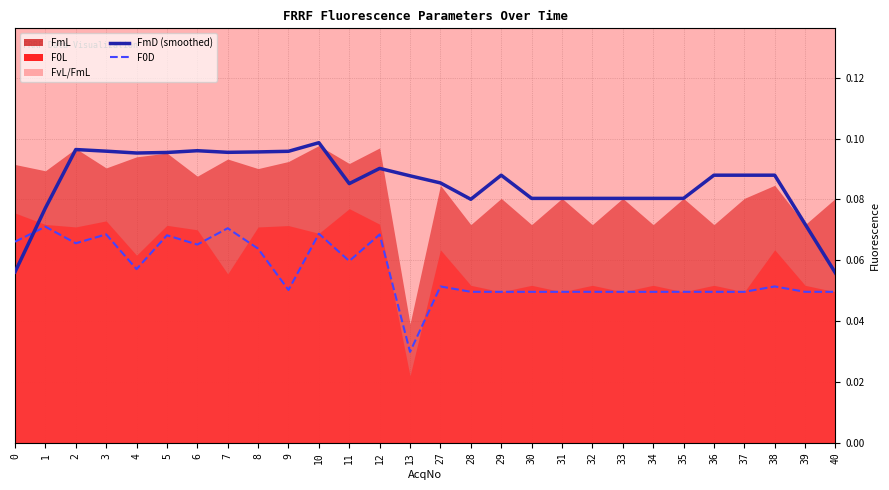

List the labels in order of FmD (smoothed) value, smallest first.

40, 0, 39, 1, 28, 30, 31, 32, 33, 34, 35, 11, 27, 13, 29, 36, 37, 38, 12, 4, 5, 7, 8, 9, 3, 6, 2, 10